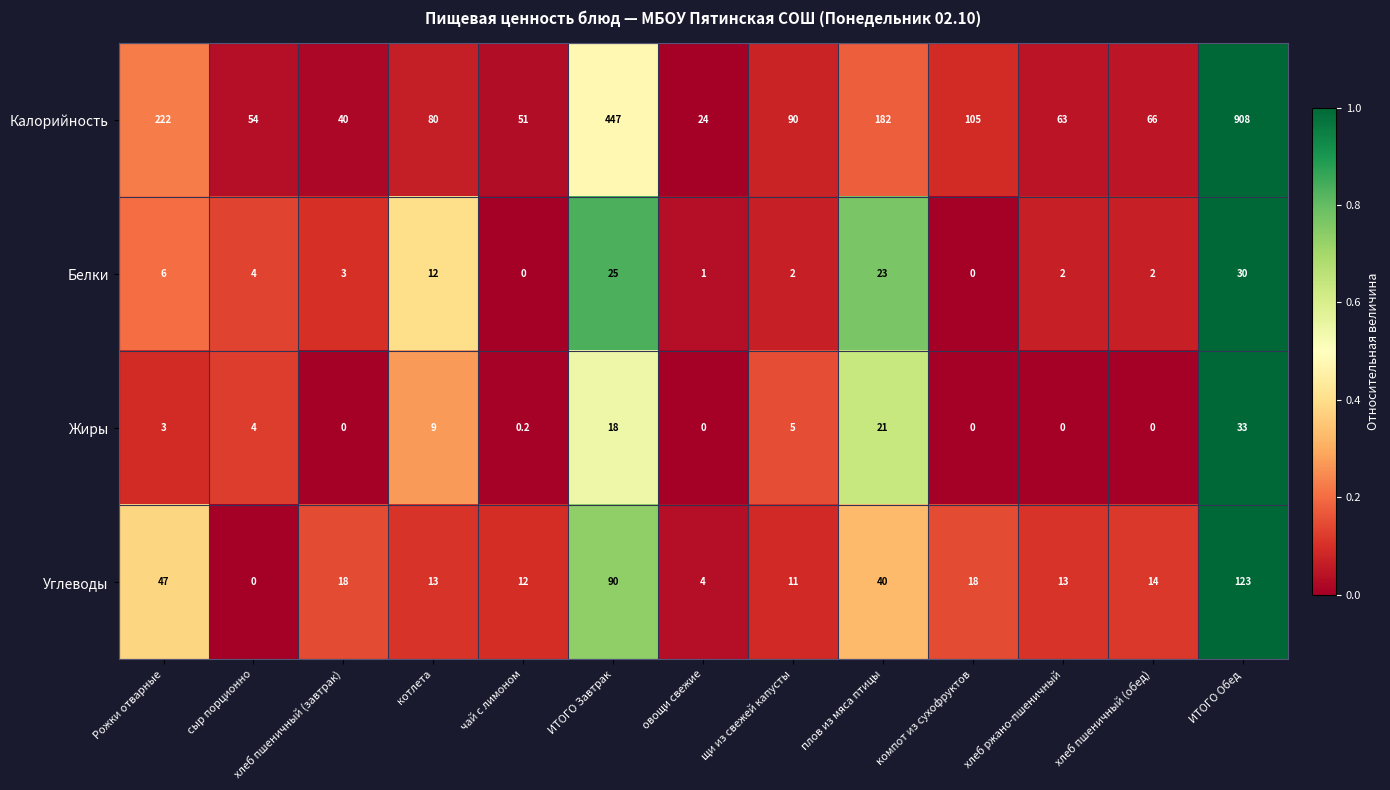

What is the spread (max minus min) of values at компот из сухофруктов?

105.0